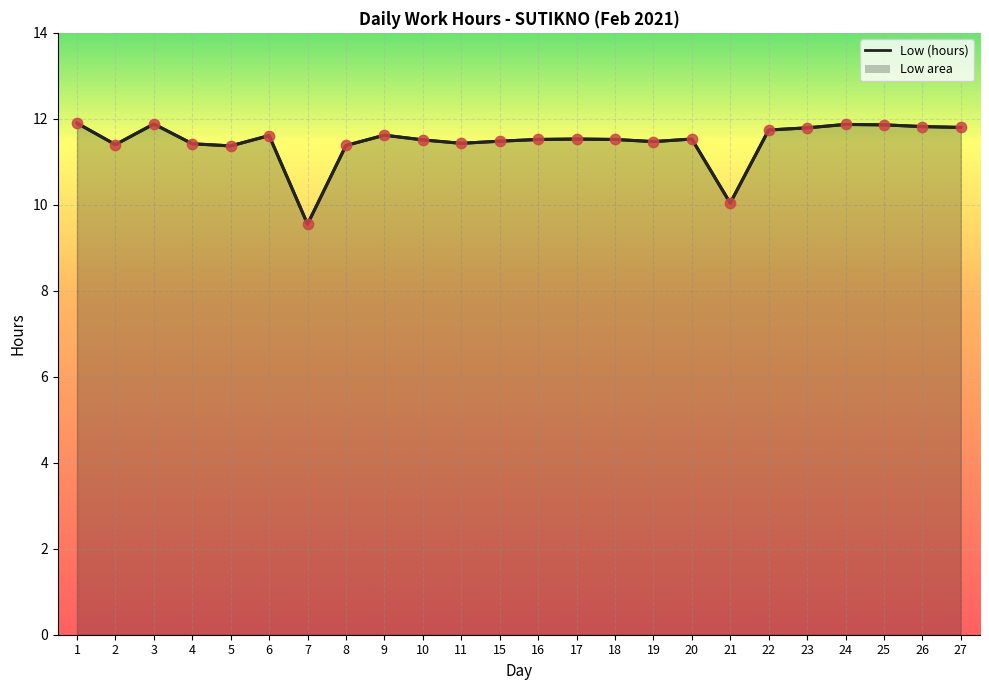

What is the change in value from 2 to 23?

+0.4